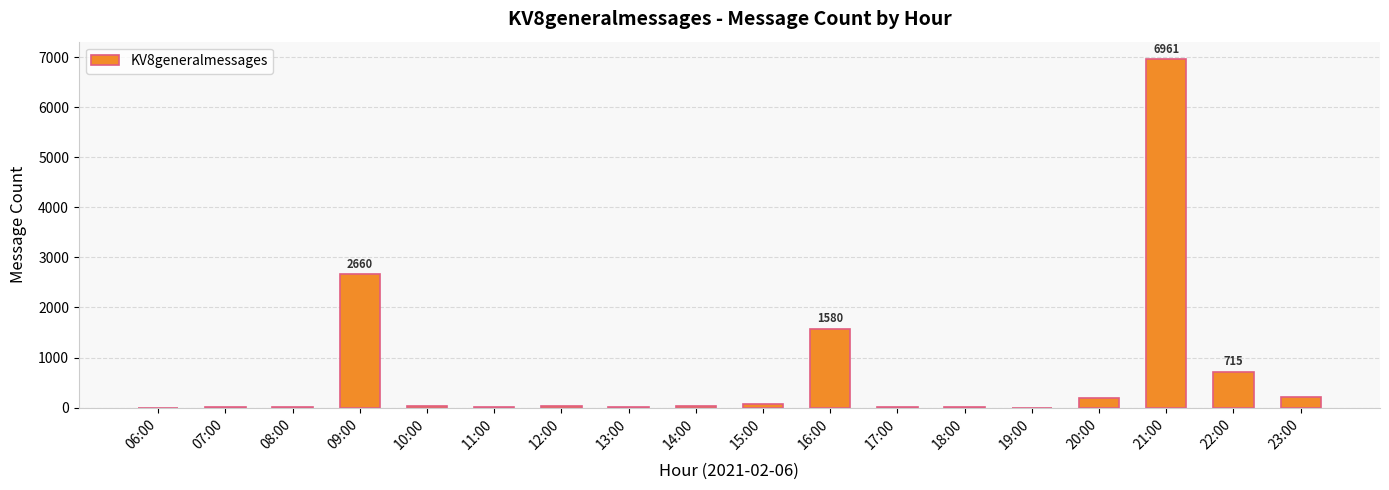

What is the ratio of the value at 13:00 to the value at 07:00?

0.8